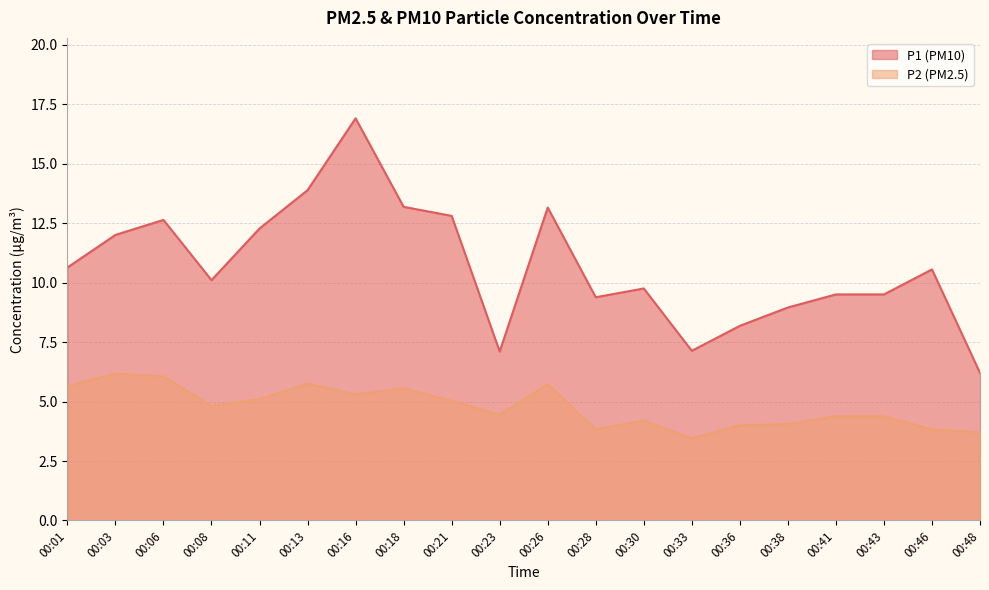

What value does the P1 series have at 00:13?

13.9